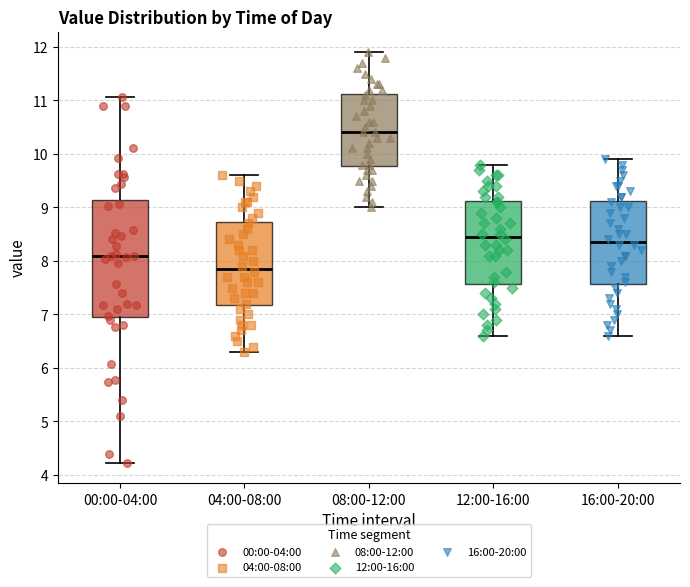

Where does the median line of the box for 12:00-16:00 sit on the y-axis? The values are not printed on the chart, so give them approximately, as read against the axis.

8.5